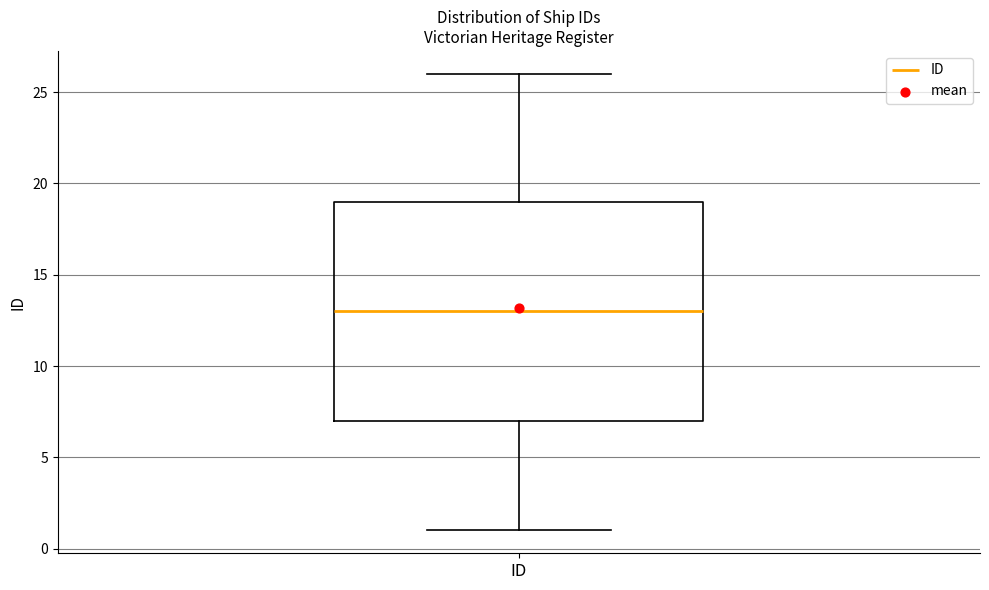

Transcribe this box plot: give where the median line is, the range the box spans, and where the two whiskers end, as read against the y-axis. The values are not printed on the chart, so give them approximately, as read against the axis.

median 13, box 7 to 19, whiskers 1 to 26